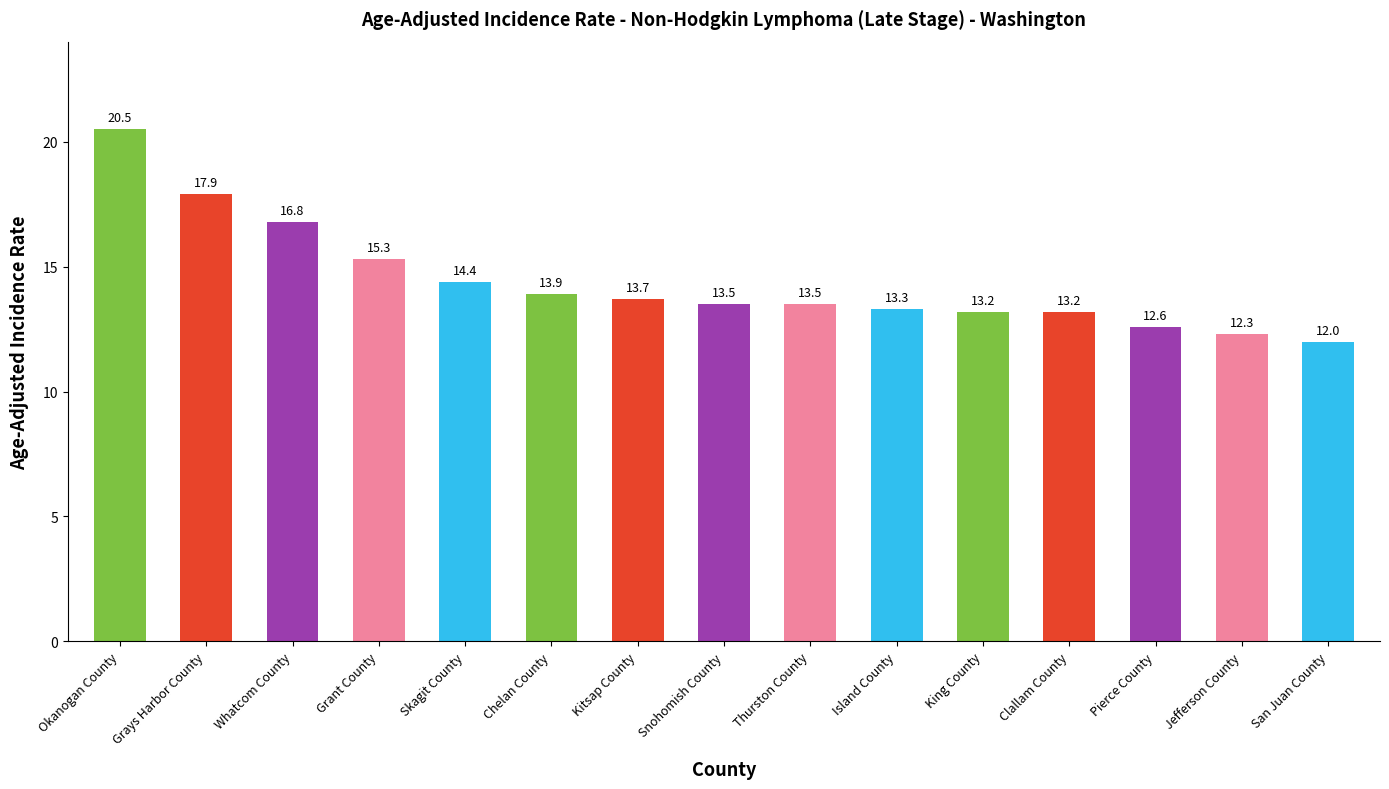

Where does the data first go above 13?

Okanogan County